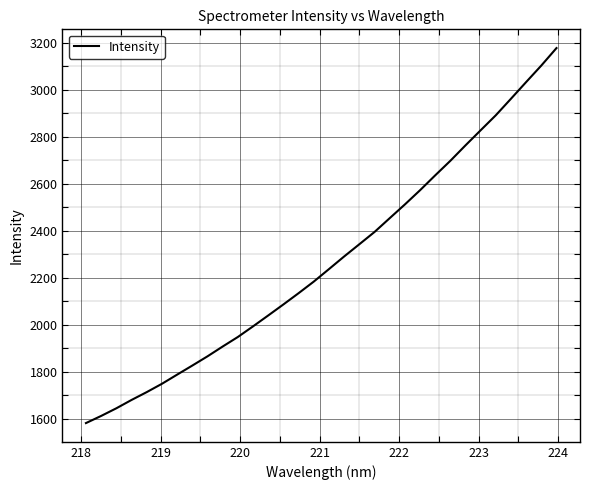

What is the difference between the maximum and minimum values?

1594.3